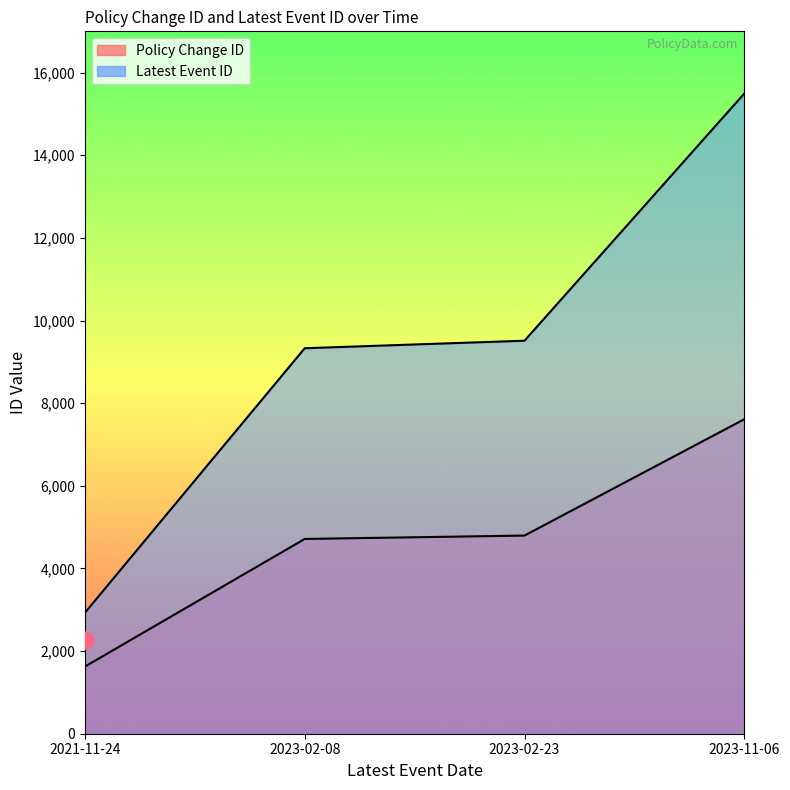

At 2023-11-06, list the series in order from largest to smallest.

Latest Event ID, Policy Change ID